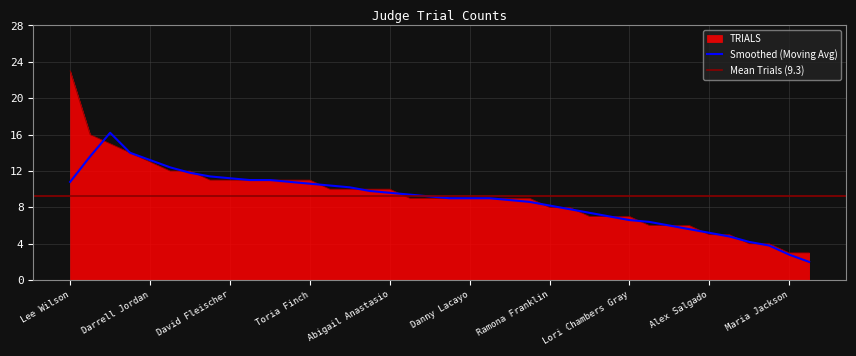

The value at Shannon Baldwin is 9. True or false?

True